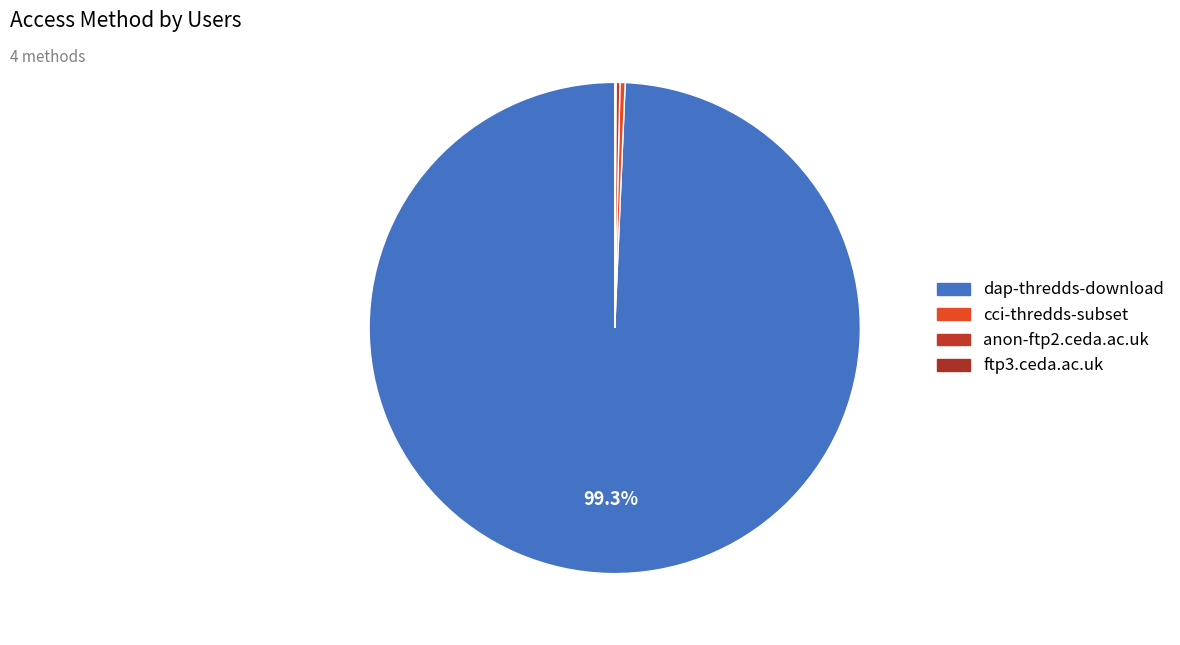

What portion of the pie excludes anon-ftp2.ceda.ac.uk?

99.7%